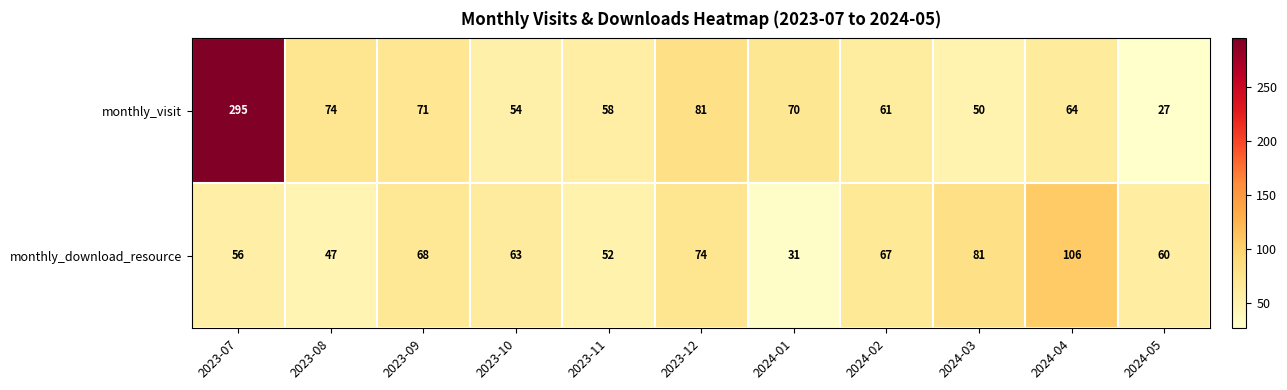

Is it true that monthly_visit equals 32 at 2023-10?

False